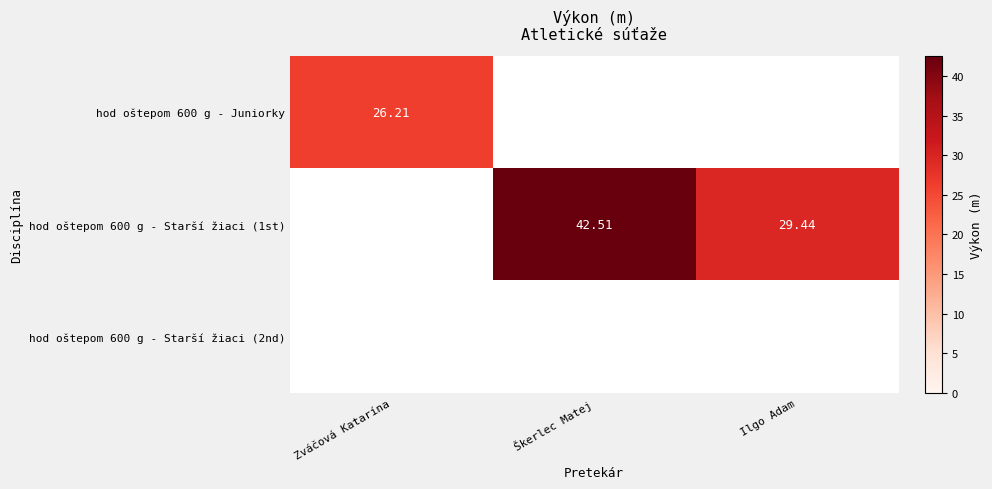

The value of hod oštepom 600 g - Juniorky at Zváčová Katarína is 8.6. True or false?

False